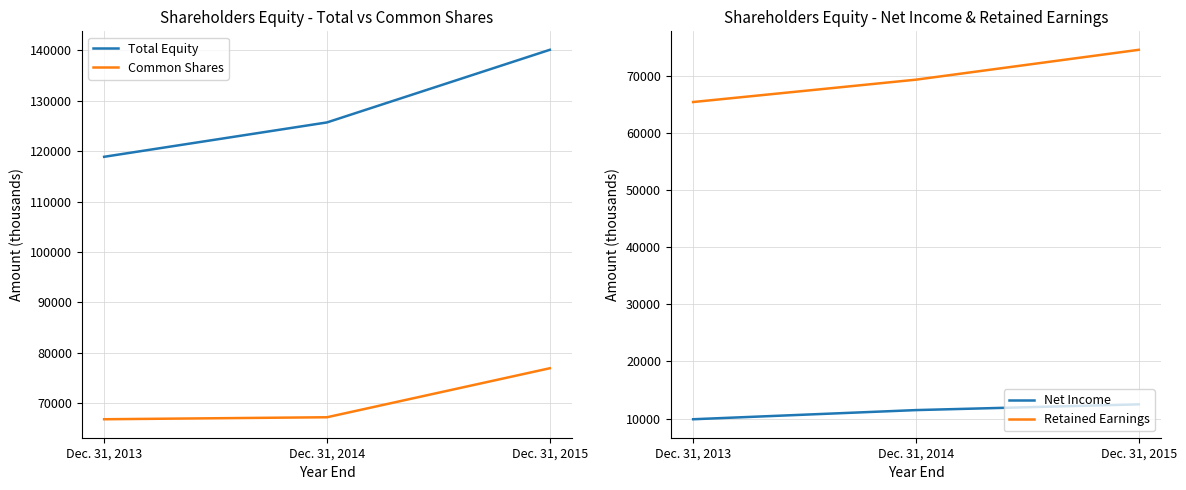

What is the spread (max minus min) of values at Dec. 31, 2015?

127626